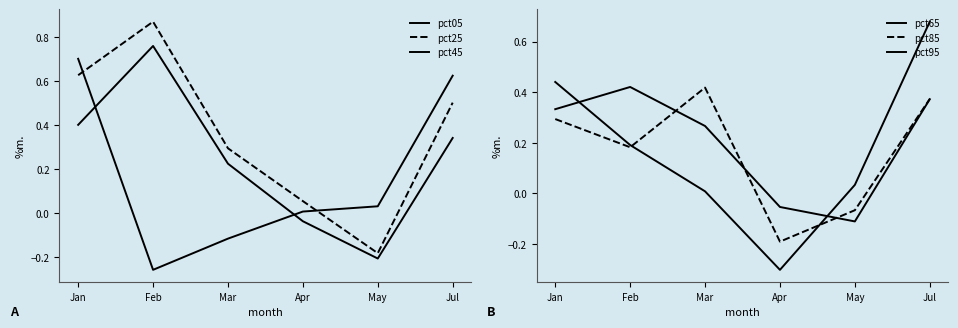

At which category is the sum across all series the highest?

Jul